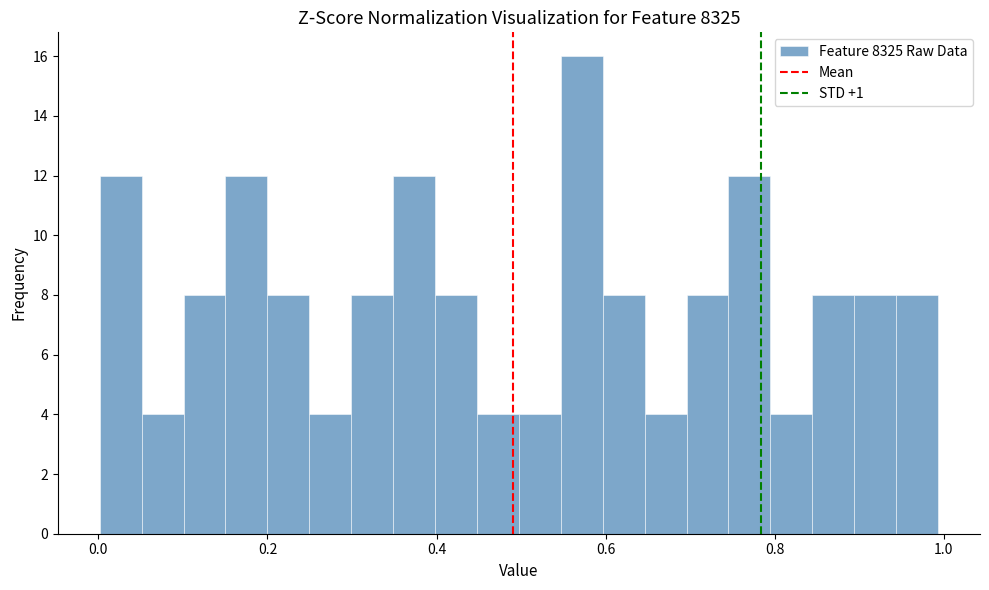

Read against the x-axis, roughly where is the centre of the tallest bar?

0.58